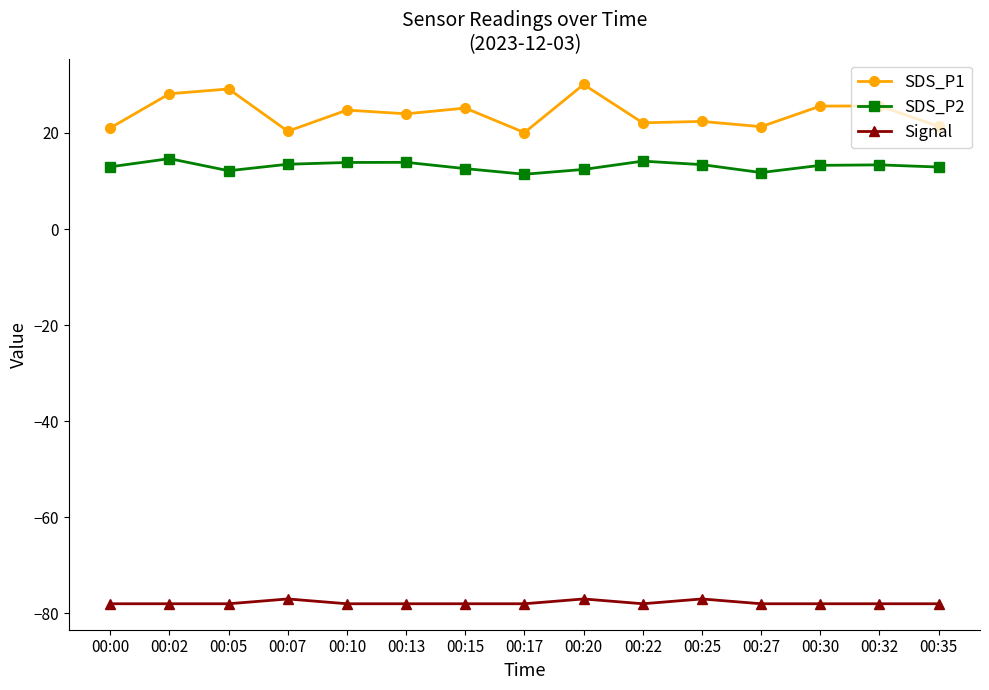

True or false: SDS_P1 has more than 1 points higher than both neighbors.

True